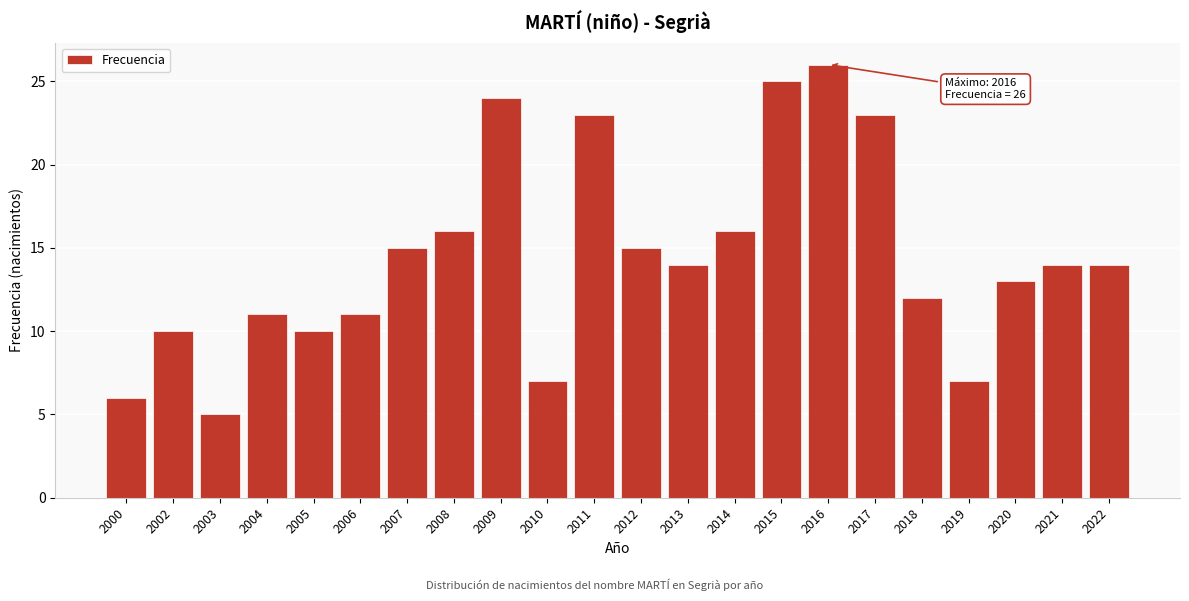

Reading left to right, list all the values displayed in this chart.

2000=6	2002=10	2003=5	2004=11	2005=10	2006=11	2007=15	2008=16	2009=24	2010=7	2011=23	2012=15	2013=14	2014=16	2015=25	2016=26	2017=23	2018=12	2019=7	2020=13	2021=14	2022=14